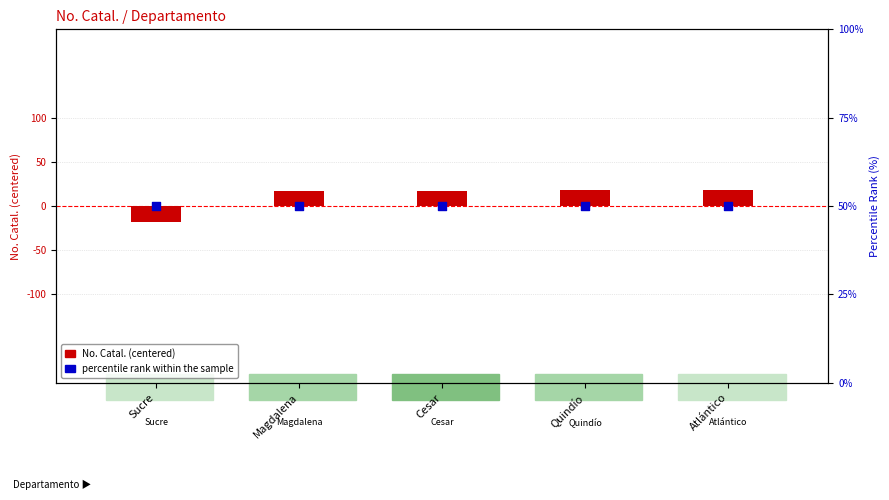

What is the total value across all series at Magdalena?

17.2